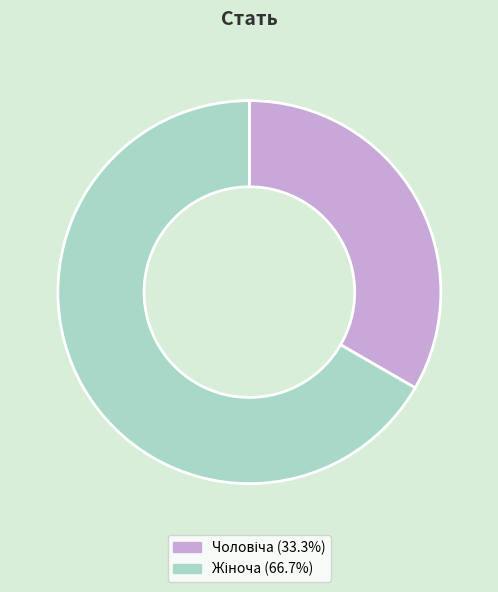

Is it true that Чоловіча is 33% of the pie?

True